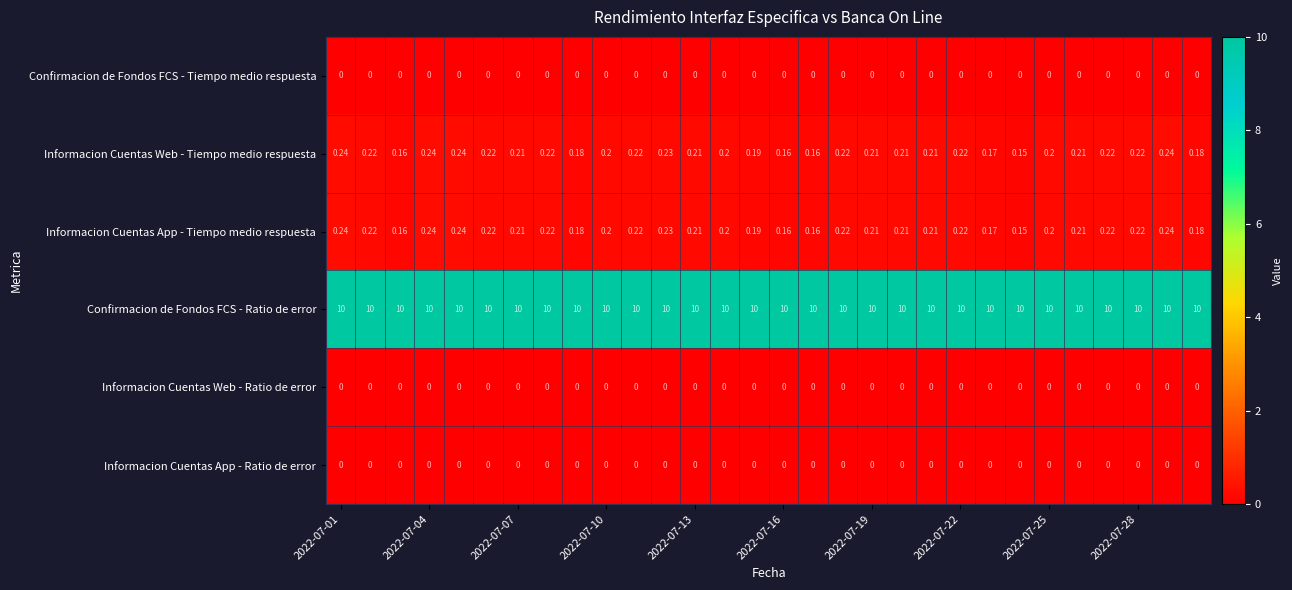

What is the maximum value shown in the chart?

10.0